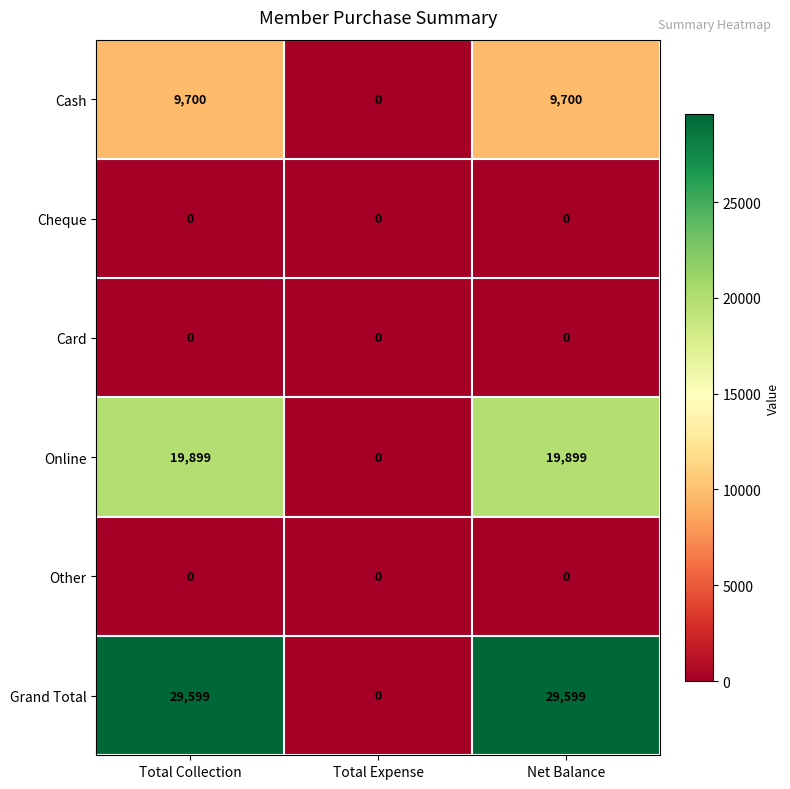

Which category has the lowest value in the Cash series?

Total Expense